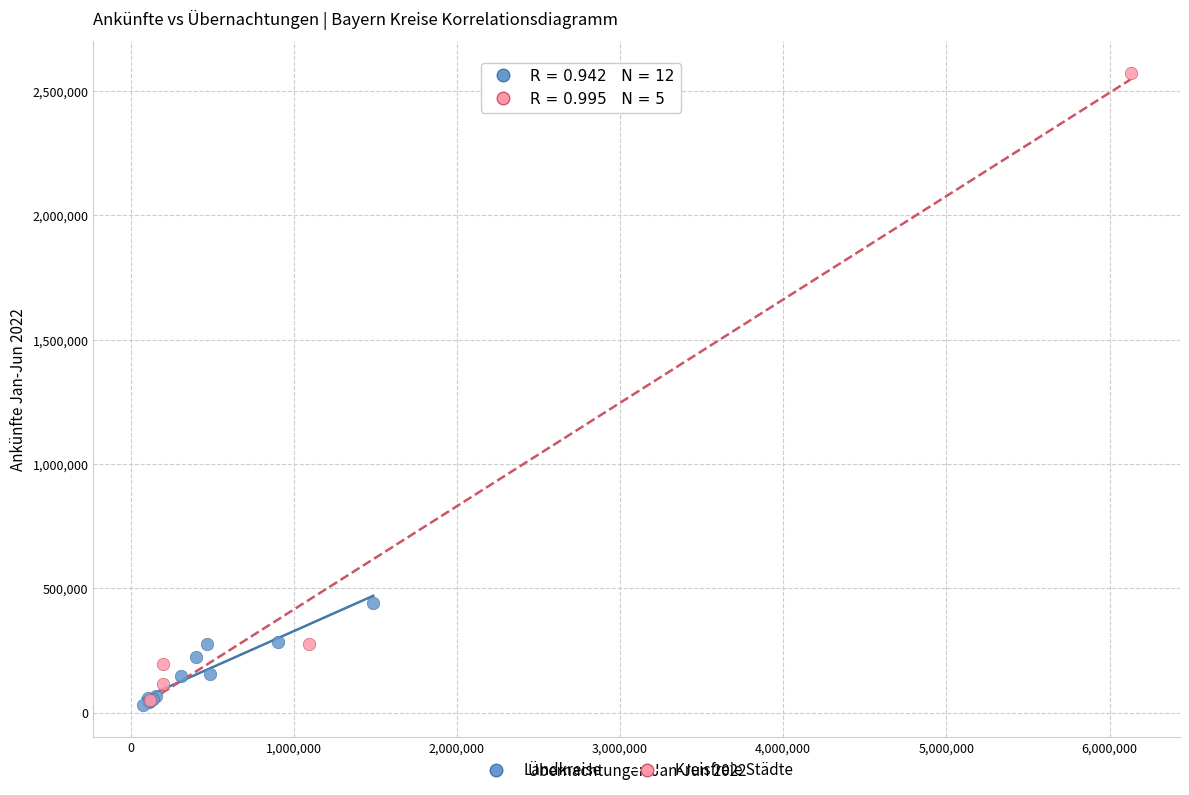

Which series has the widest spread of Y values?

Kreisfreie Städte